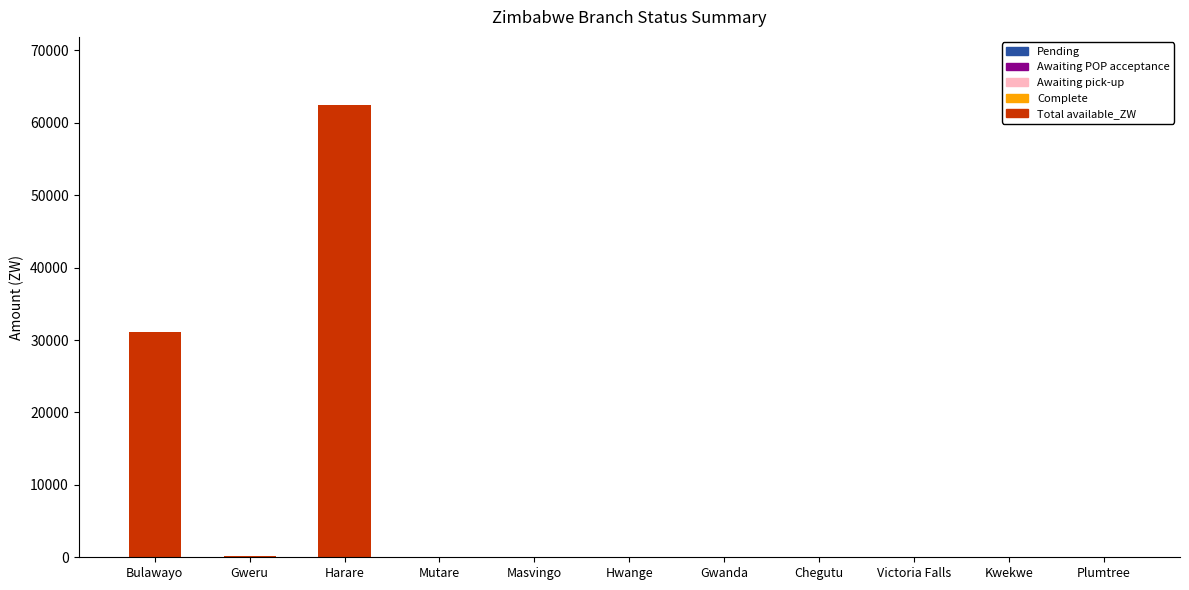

At which category does the chart reach its peak across all series?

Harare